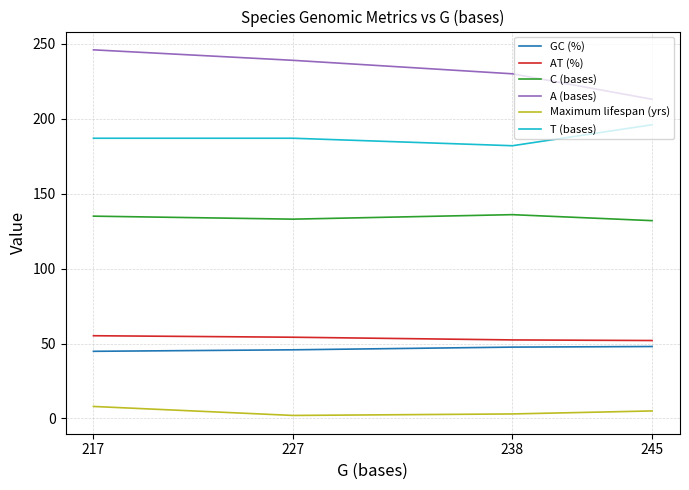

What is the minimum value for Maximum lifespan (yrs)?

2.0